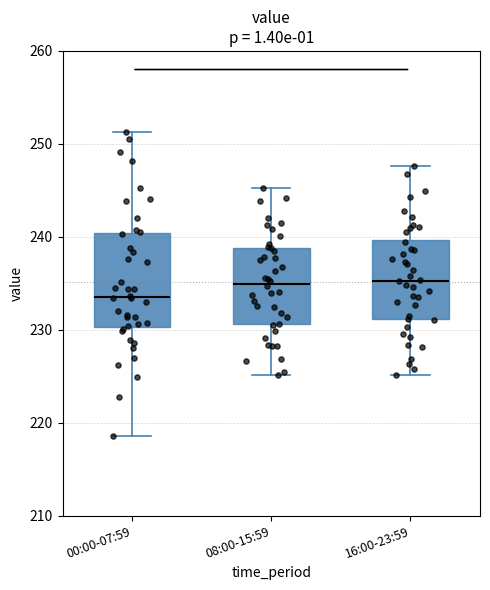

Reading left to right, read every box against the y-axis: the position of its median line, the range the box covers, and the ends of its whiskers. The values are not printed on the chart, so give them approximately, as read against the axis.

00:00-07:59: median 234, box 230 to 240, whiskers 219 to 251
08:00-15:59: median 235, box 231 to 239, whiskers 225 to 245
16:00-23:59: median 235, box 231 to 240, whiskers 225 to 248